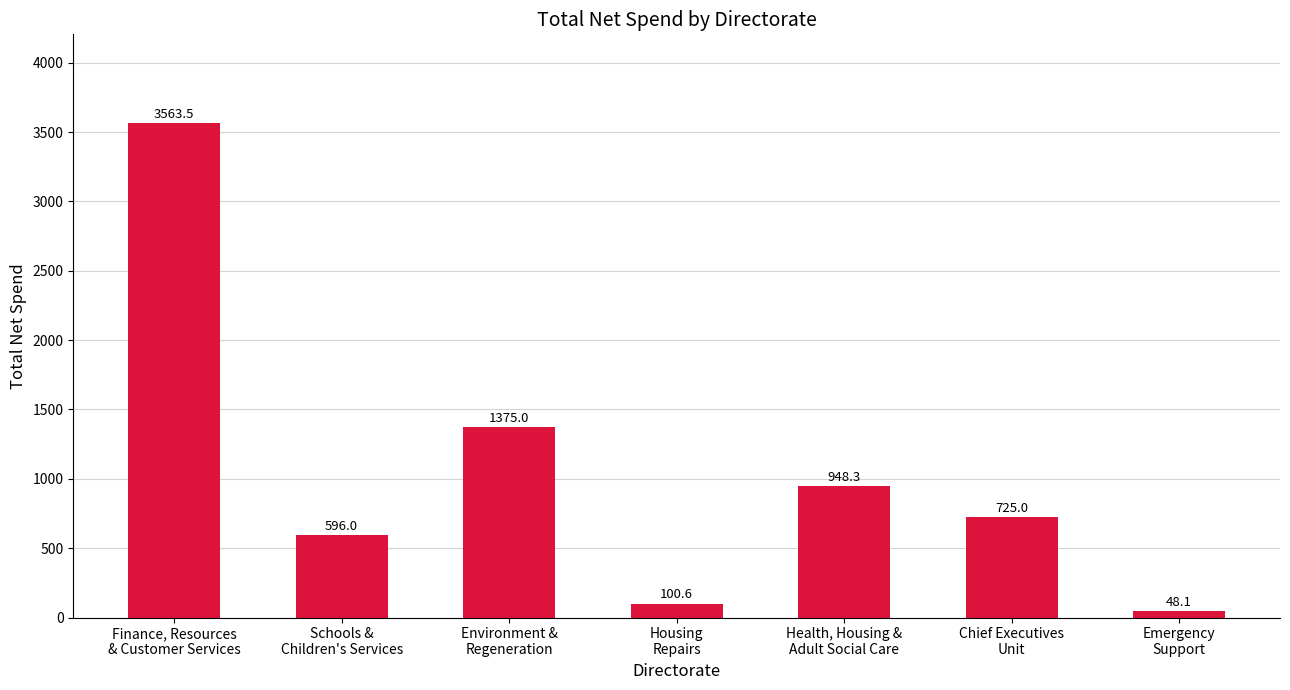

How many series are shown in this chart?

1